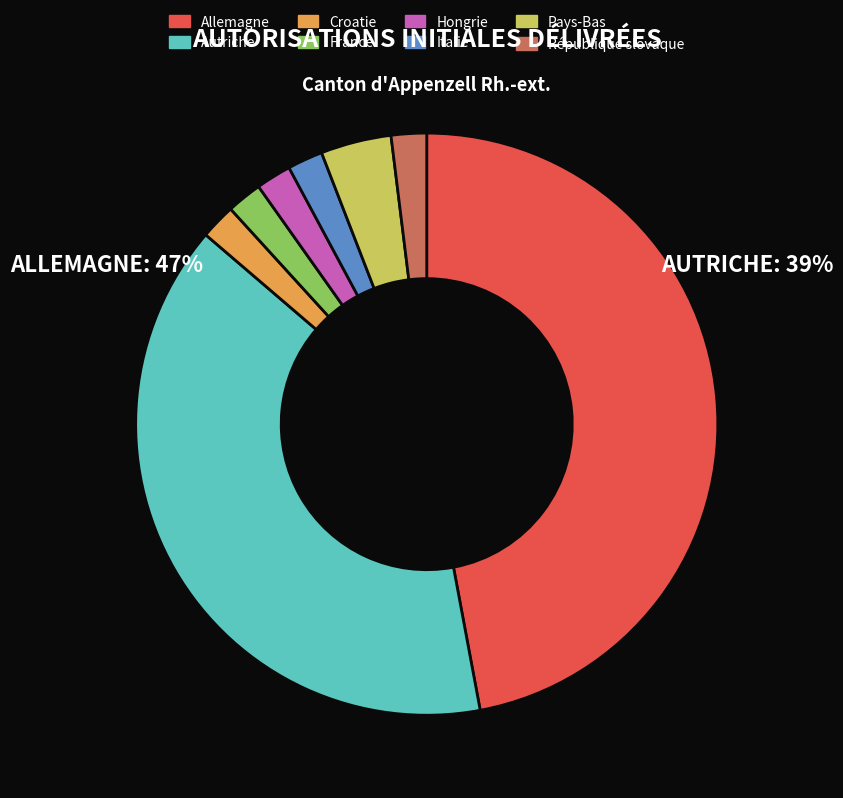

True or false: Pays-Bas accounts for 1% of the total.

False